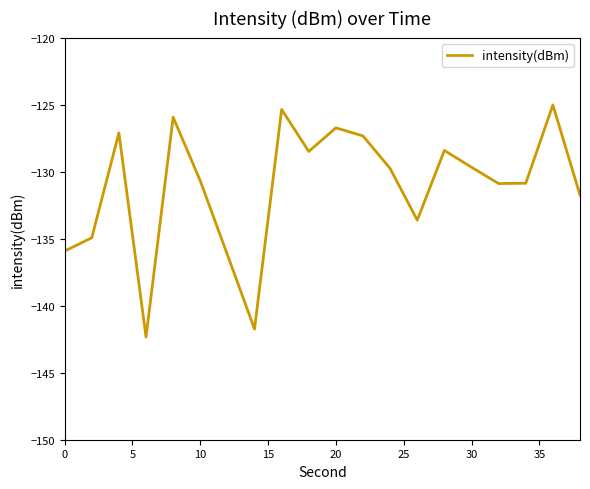

Does the chart have visible grid lines?

No